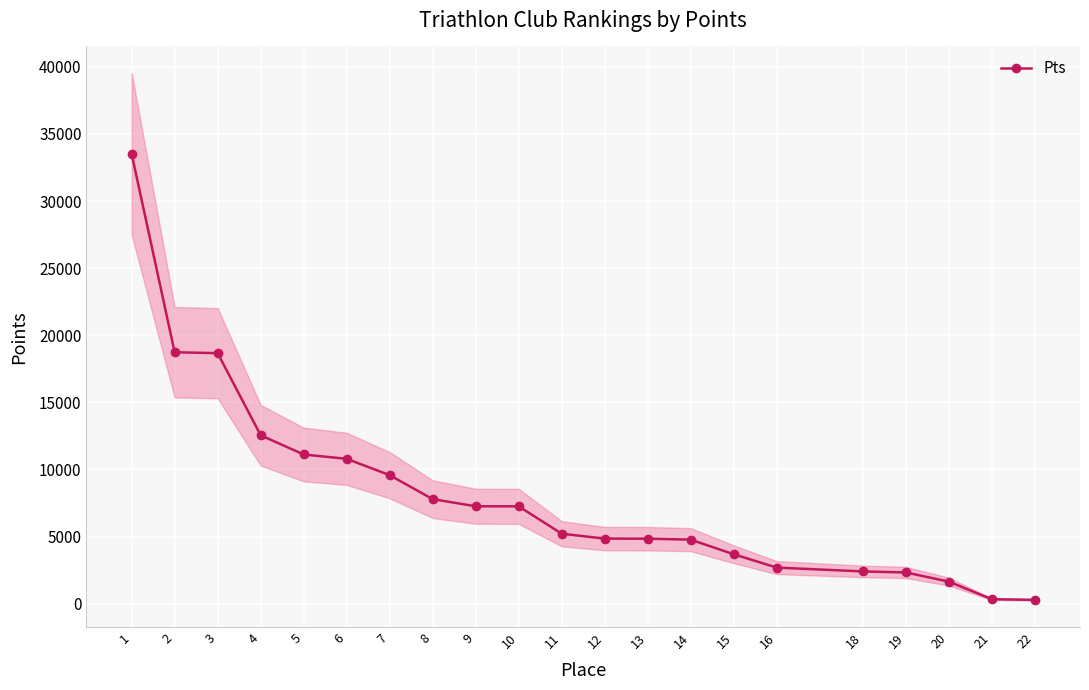

What is the value of the 17th point from the left?

2401